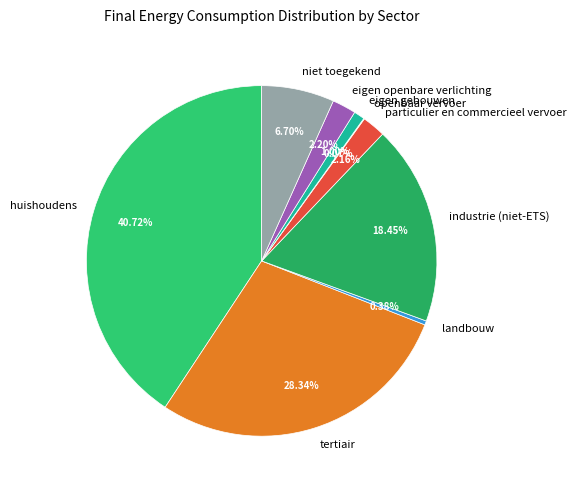

Between niet toegekend and landbouw, which is larger?

niet toegekend